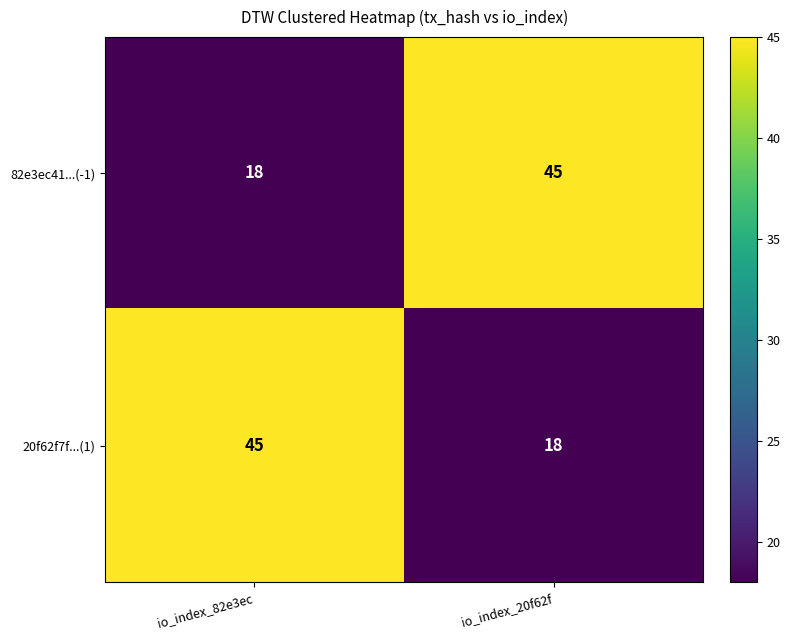

The 20f62f7f...(1) series shows 18 at io_index_20f62f. True or false?

True